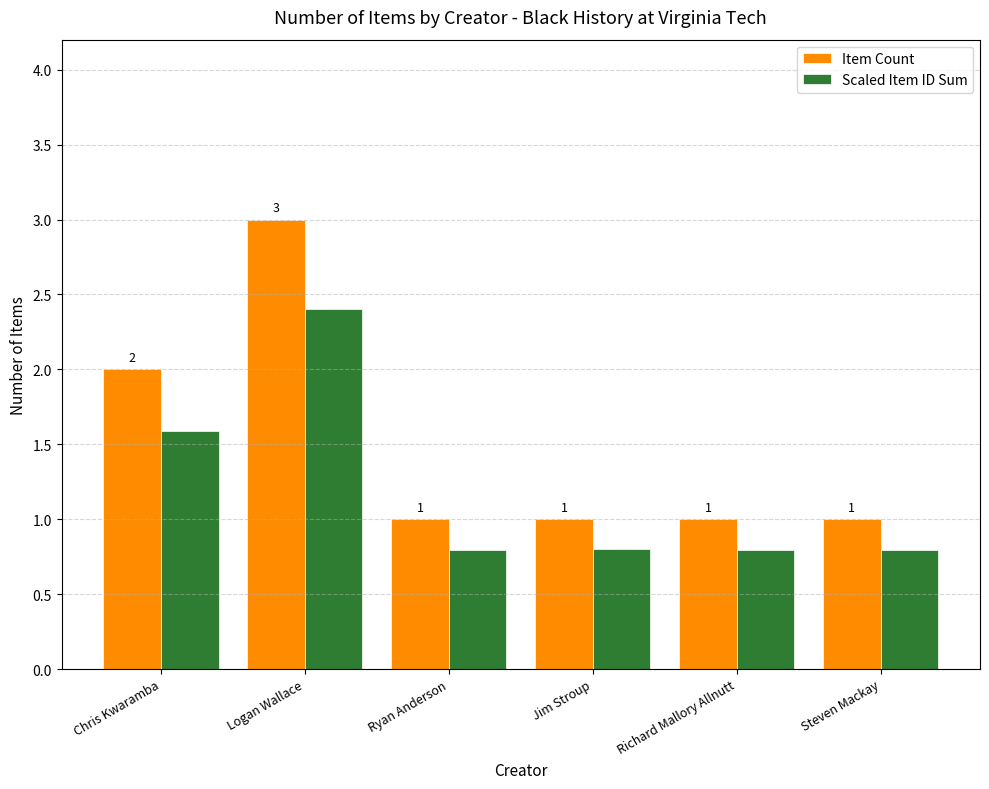

What is the greatest value displayed?

3.0